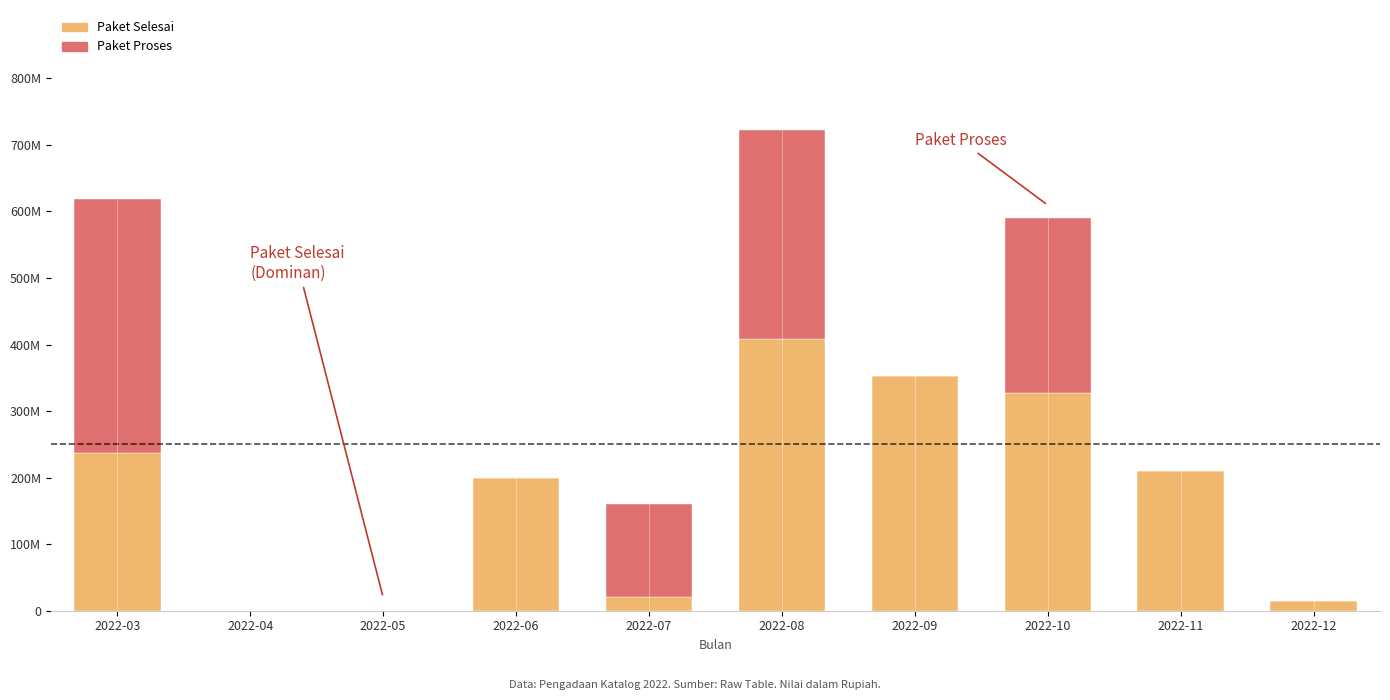

Are the bars horizontal?

No